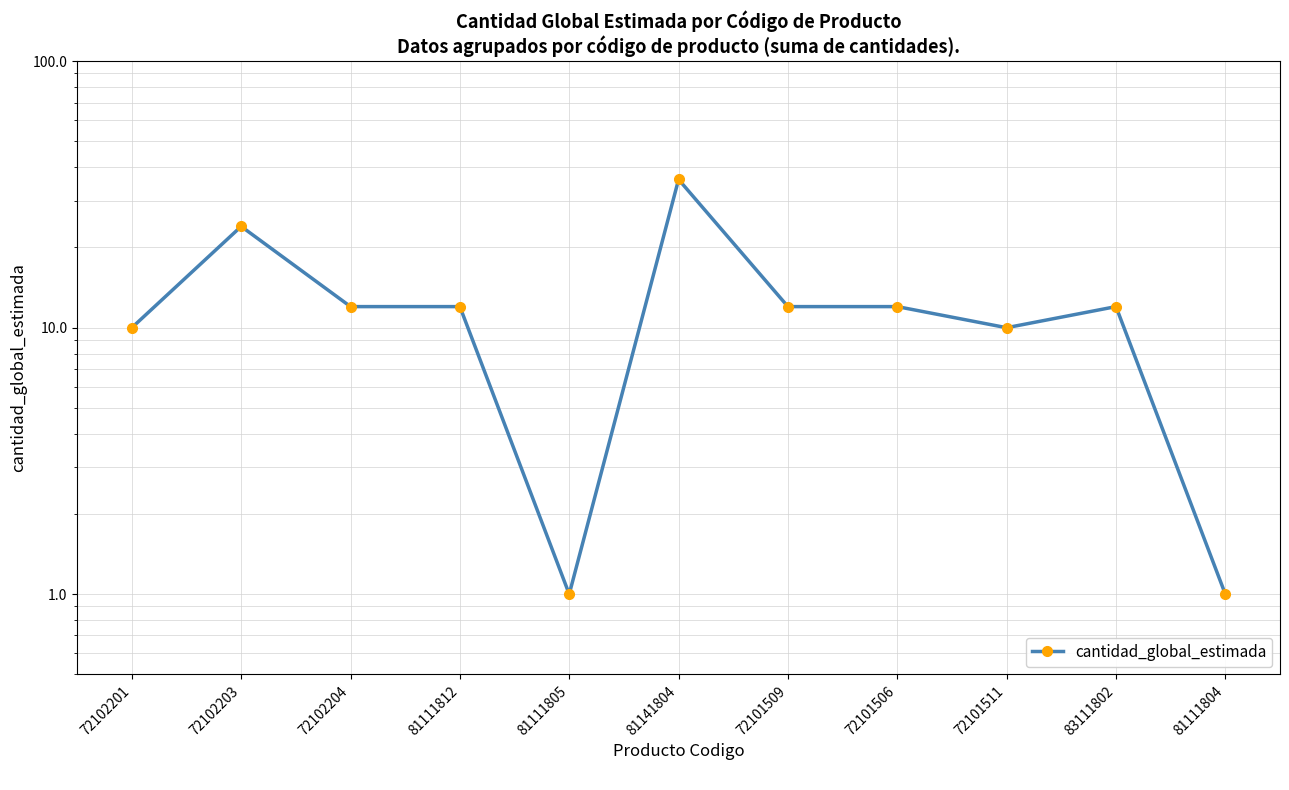

Does the chart have visible grid lines?

Yes